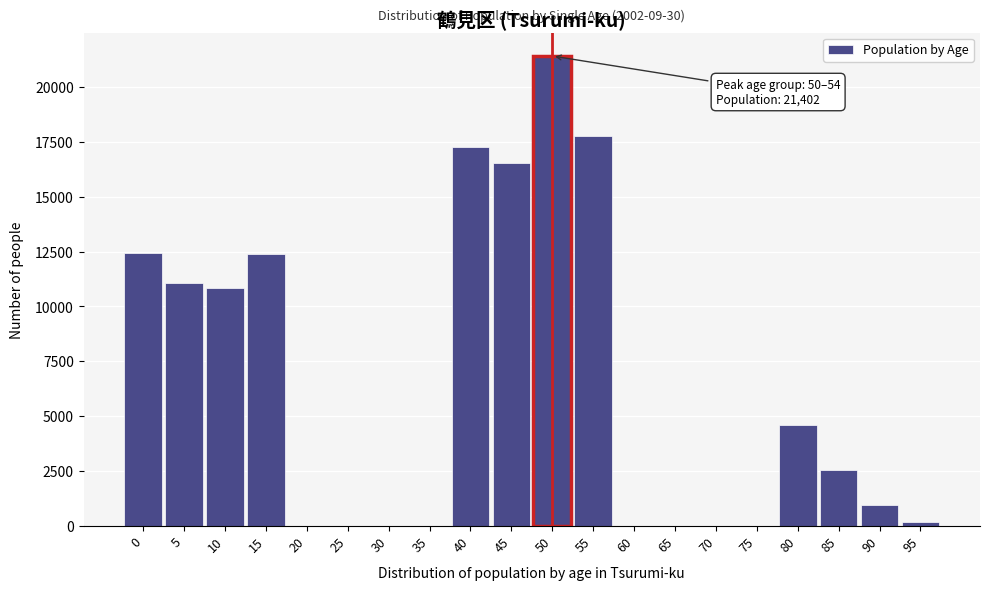

The value at 80 is 986. True or false?

False